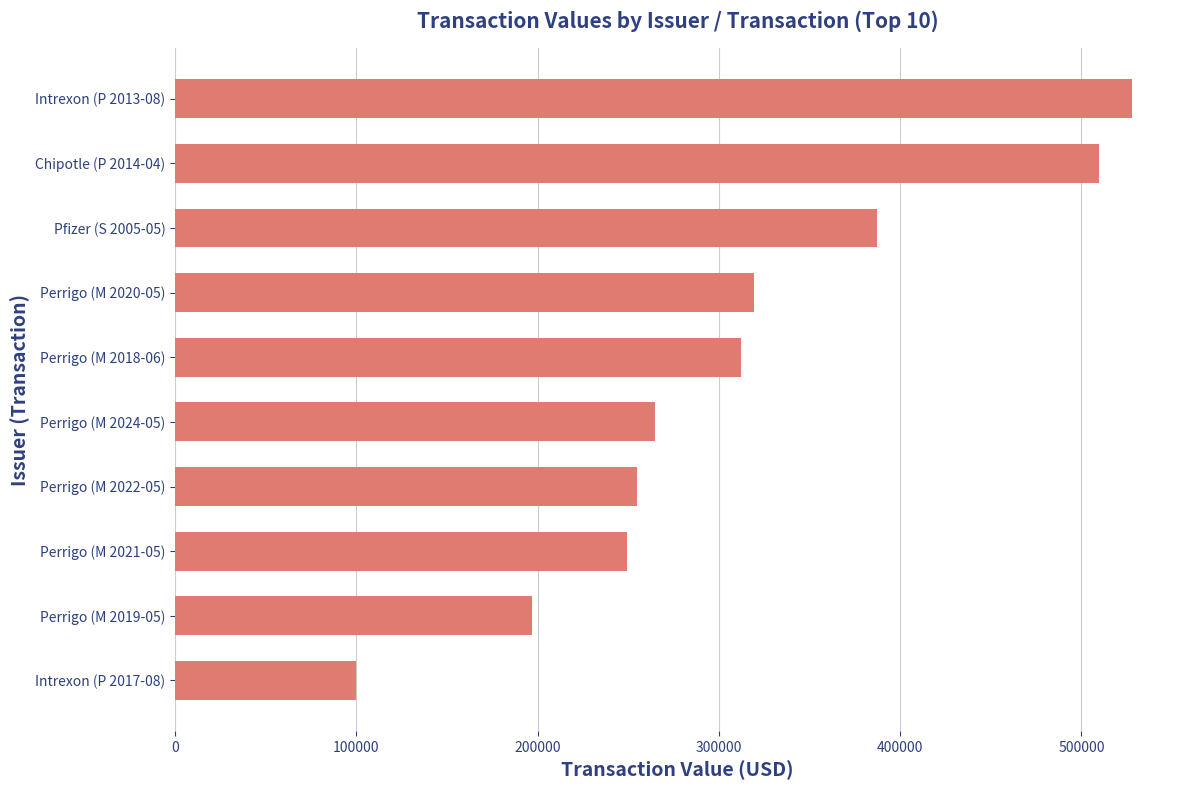

What is the approximate value at Perrigo (M 2018-06)?

312283